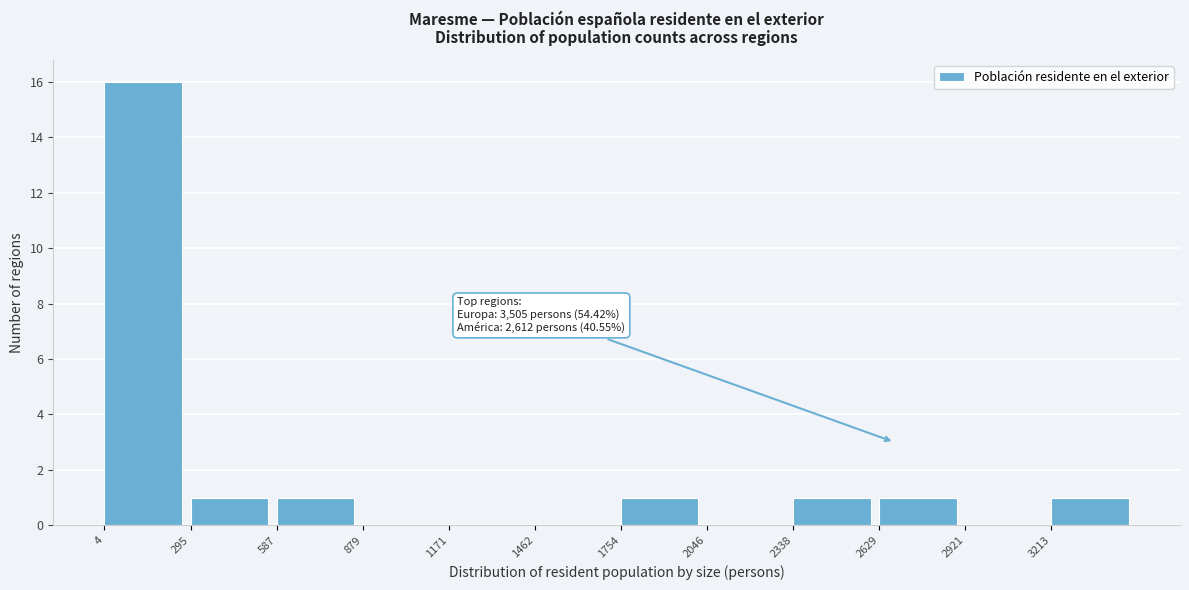

Over which range of the x-axis is the bar tallest?

0 to 300